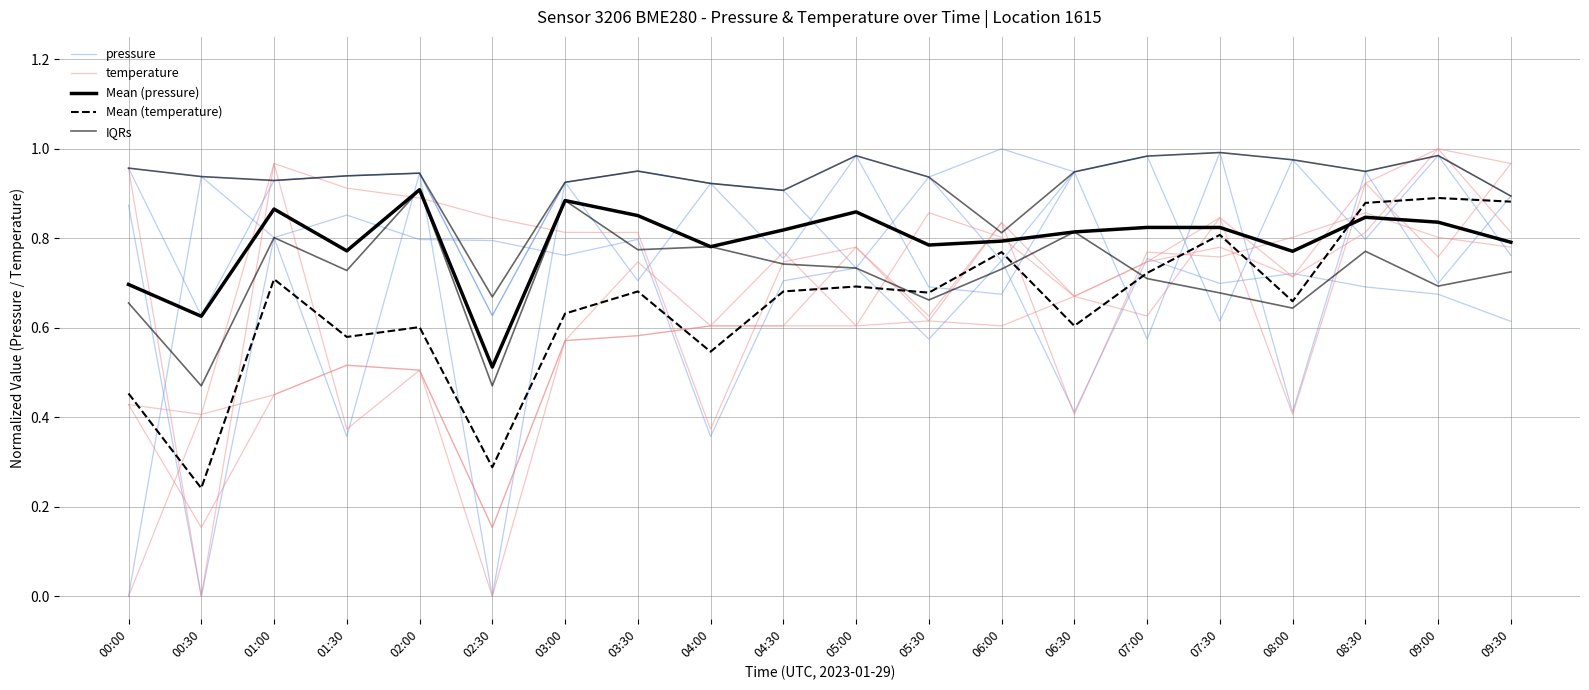

Which series has the widest spread of values?

temperature